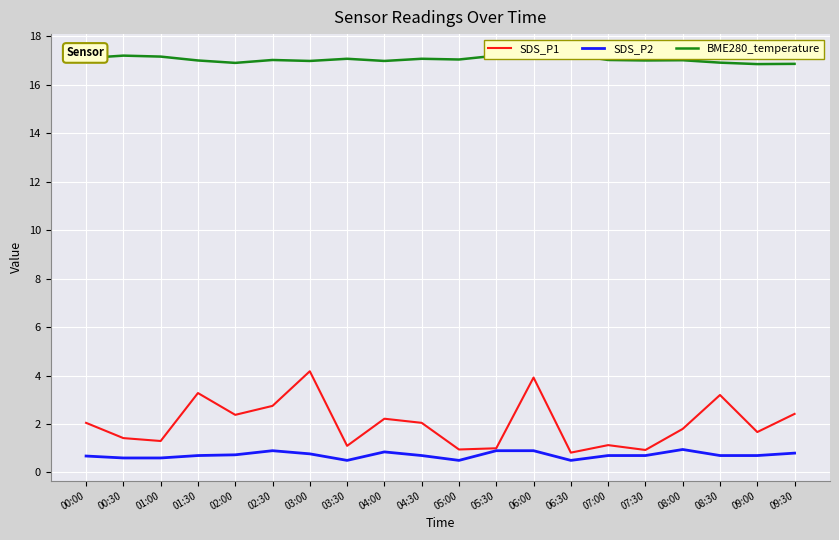

Reading left to right, extract all data points from this chart.

SDS_P1: 2.0	1.4	1.3	3.3	2.4	2.8	4.2	1.1	2.2	2.0	0.9	1.0	3.9	0.8	1.1	0.9	1.8	3.2	1.7	2.4
SDS_P2: 0.7	0.6	0.6	0.7	0.7	0.9	0.8	0.5	0.8	0.7	0.5	0.9	0.9	0.5	0.7	0.7	0.9	0.7	0.7	0.8
BME280_temperature: 17.1	17.2	17.2	17.0	16.9	17.0	17.0	17.1	17.0	17.1	17.1	17.2	17.2	17.3	17.0	17.0	17.0	16.9	16.9	16.9